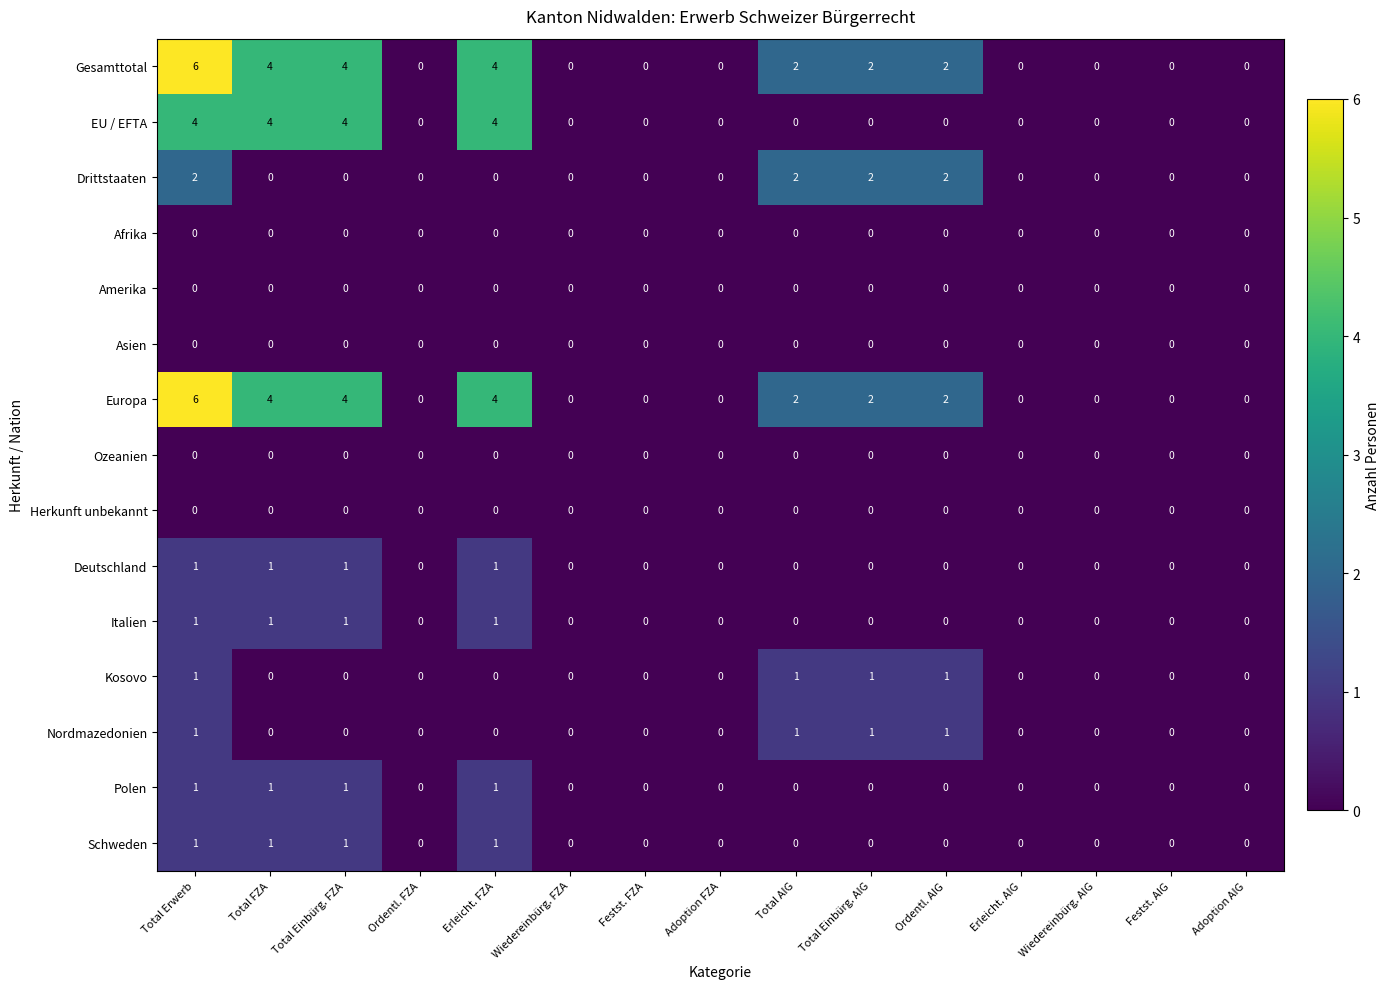

Is it true that Nordmazedonien equals -1 at Adoption AIG?

False